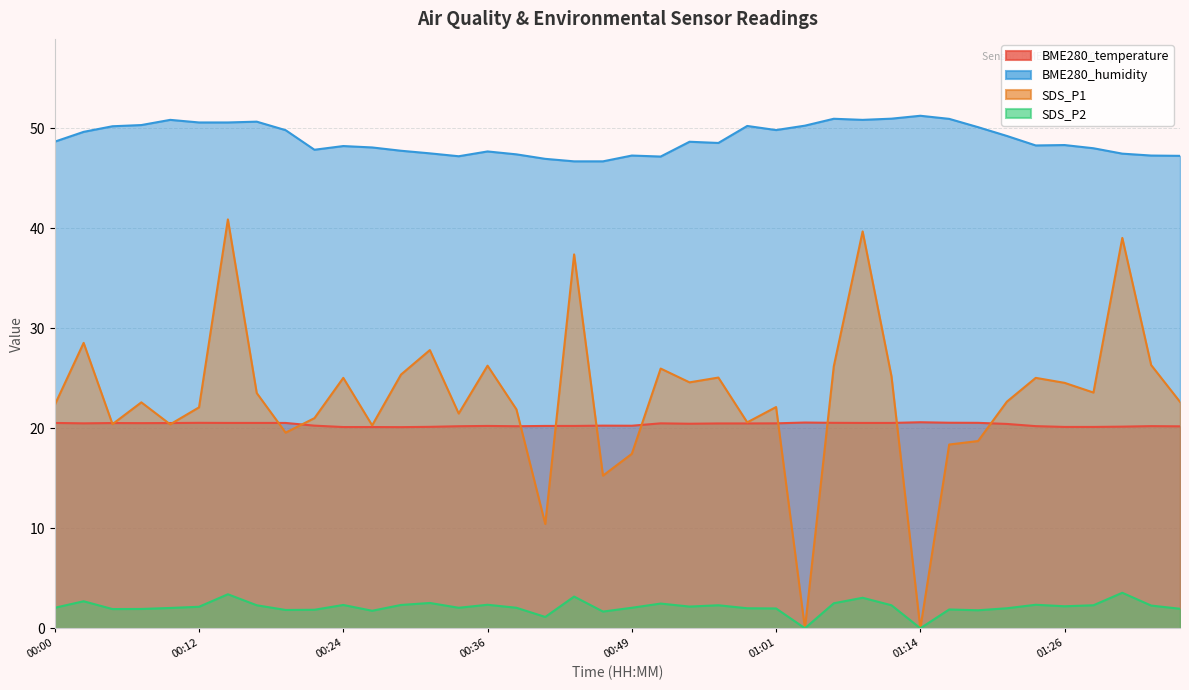

What is the value of the BME280_humidity point at the 11th from the left?

48.2